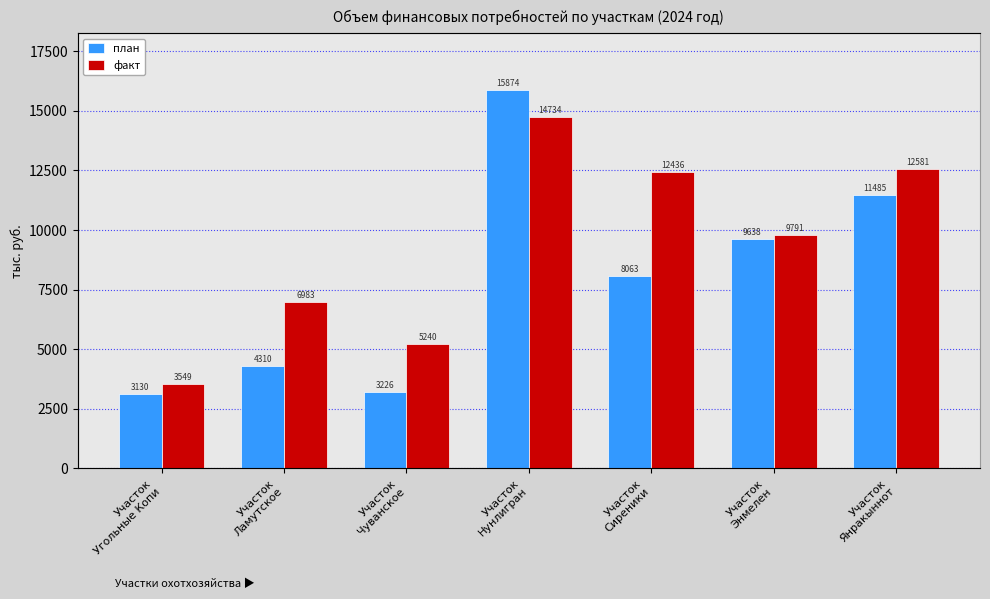

The план series shows 7387.3 at Участок
Ламутское. True or false?

False